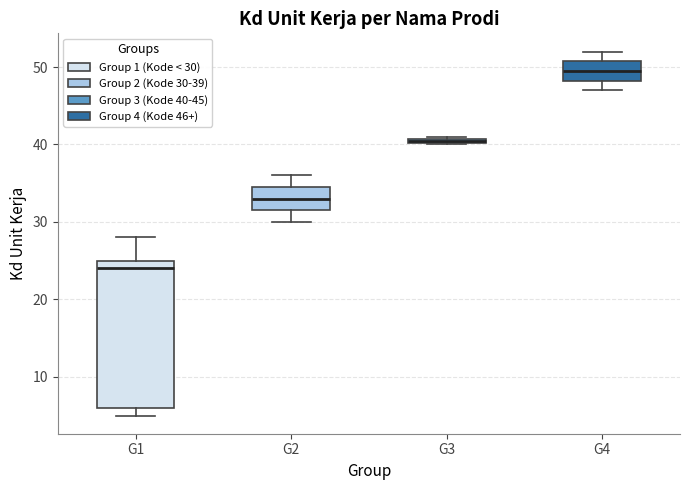

Where is the upper edge of the box for G3 on the y-axis? The values are not printed on the chart, so give them approximately, as read against the axis.

41